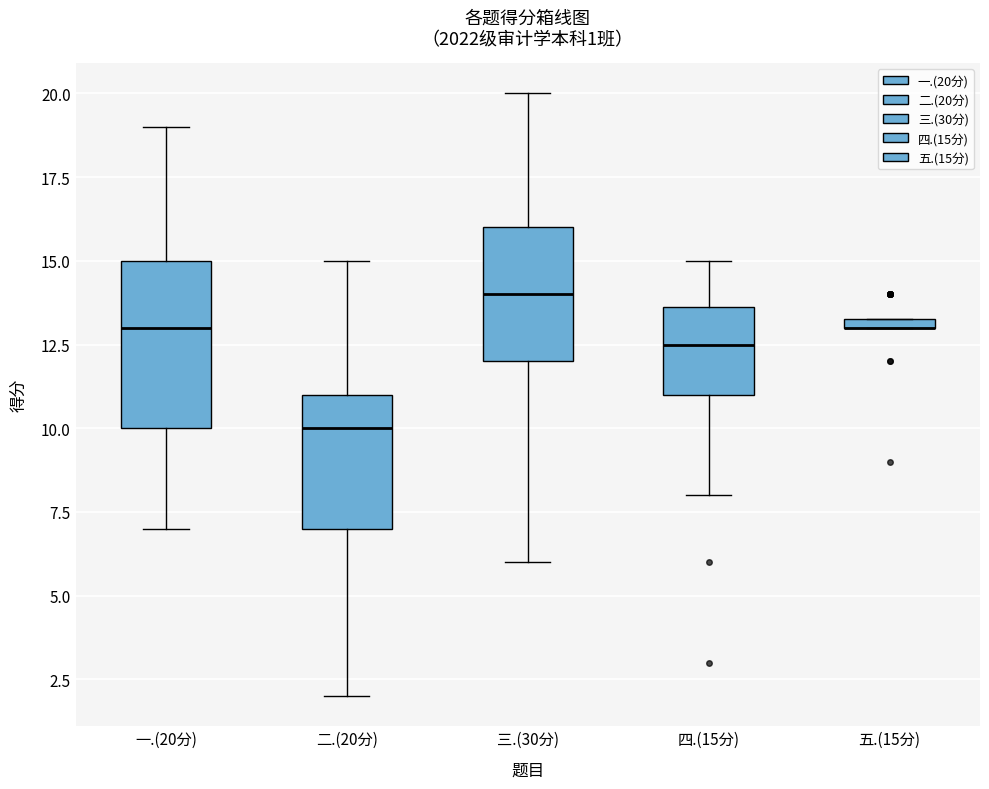

Comparing the boxes themselves (not the whiskers), which one is the tallest?

一.(20分)